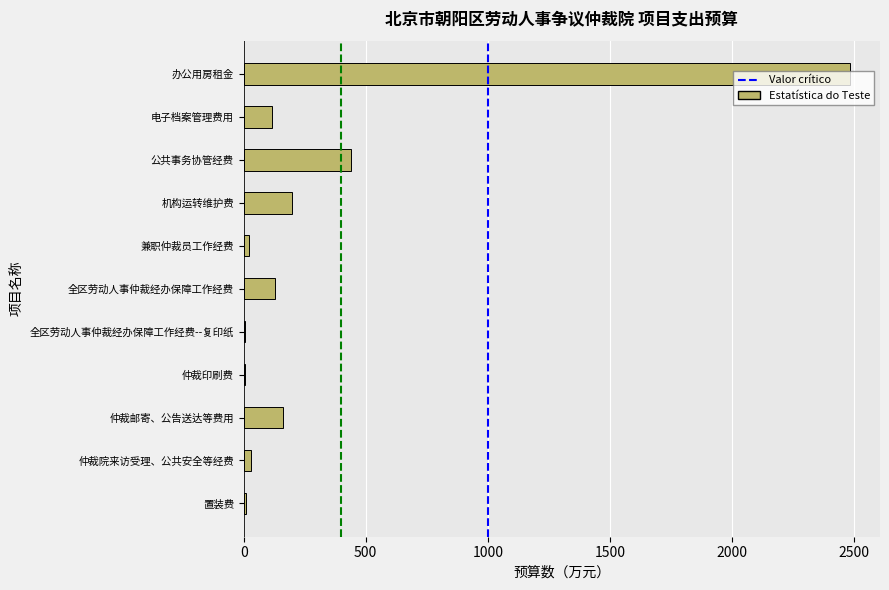

The value at 电子档案管理费用 is 117.5. True or false?

True